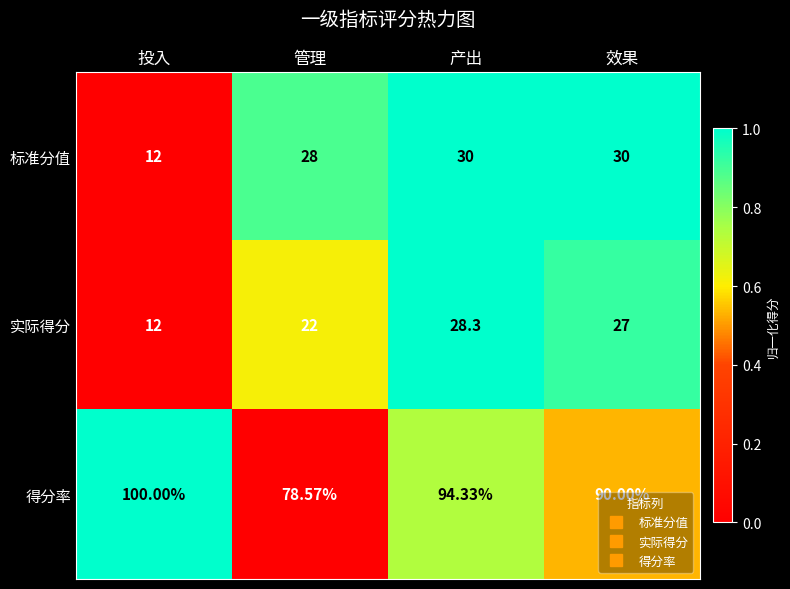

How many distinct data groups are displayed?

3